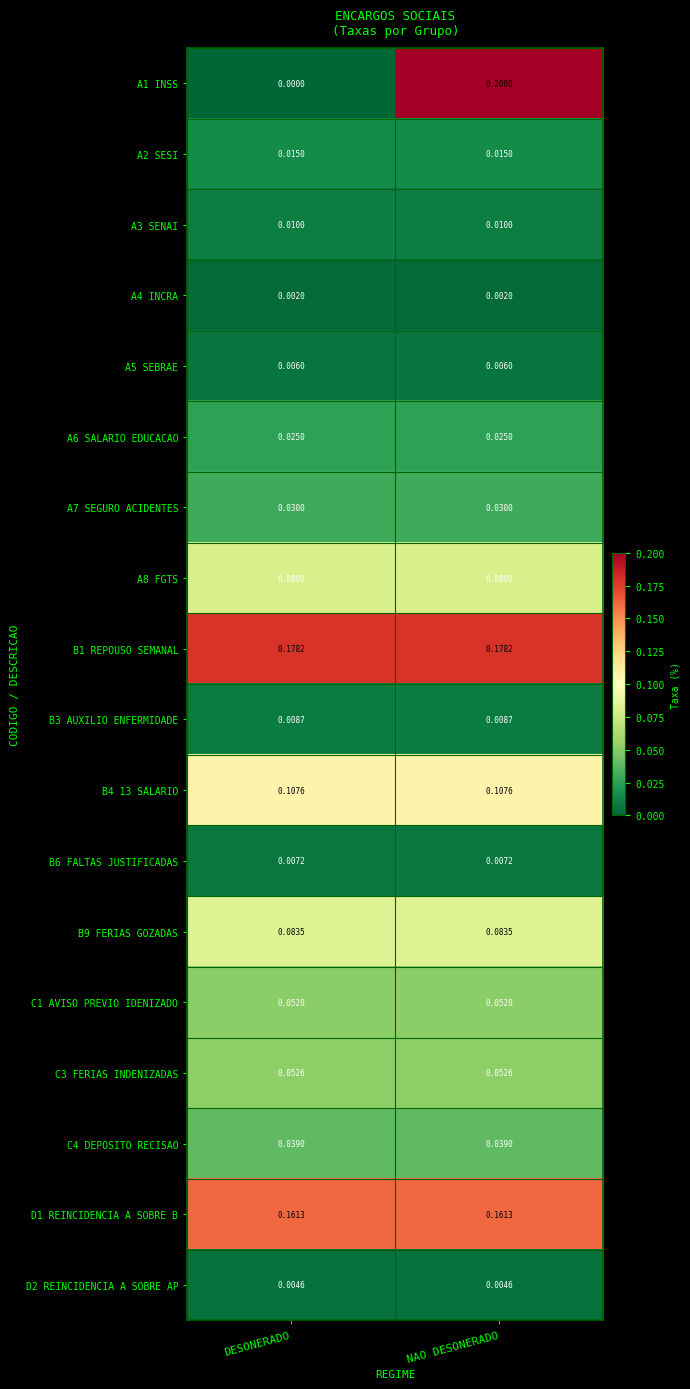

What is the greatest value displayed?

0.2